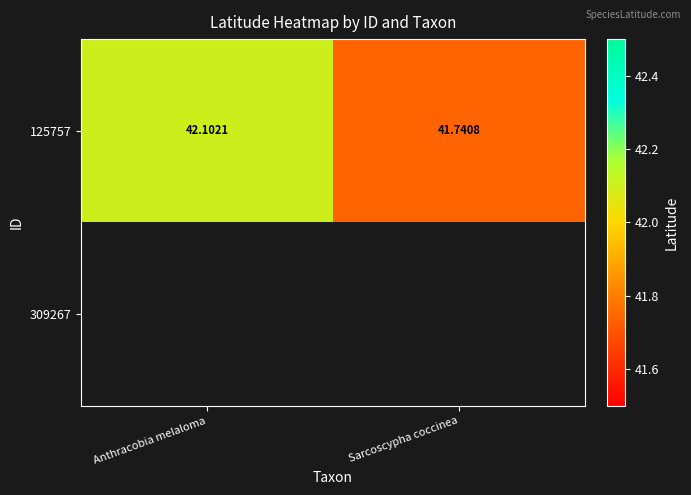

Rank the categories by 125757 value from lowest to highest.

Sarcoscypha coccinea, Anthracobia melaloma